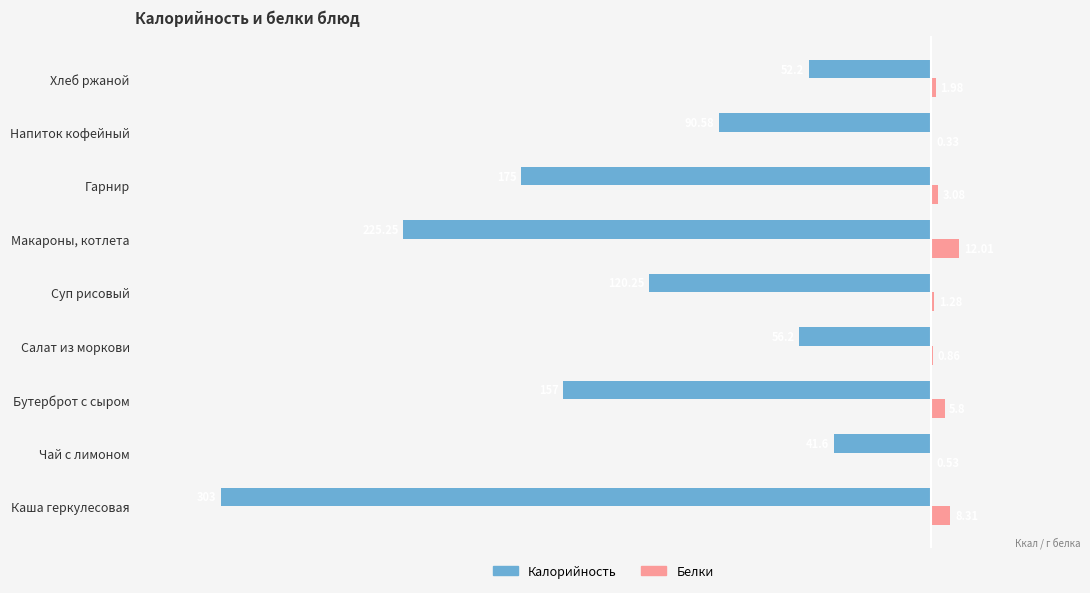

What is the sum of the Белки values at Суп рисовый and Чай с лимоном?

1.8